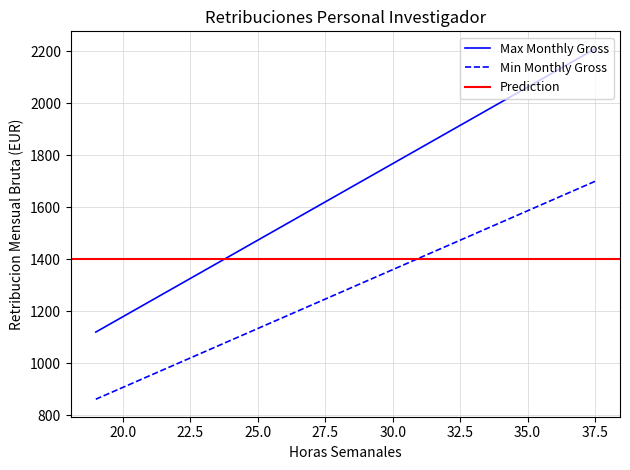

Between 29 and 26, which is larger?

29